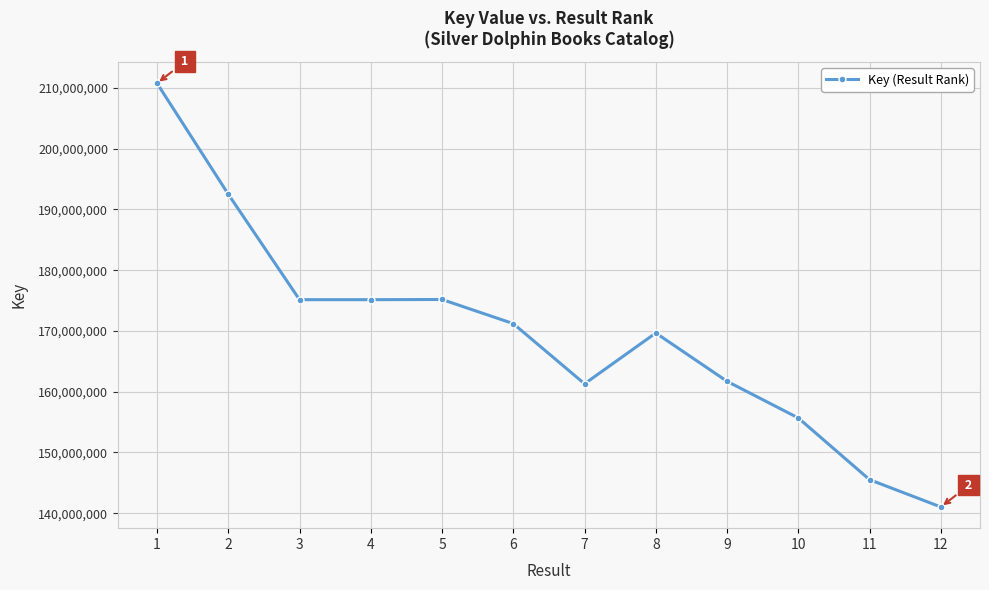

How many interior local peaks (higher than both neighbors) does the data have?

2